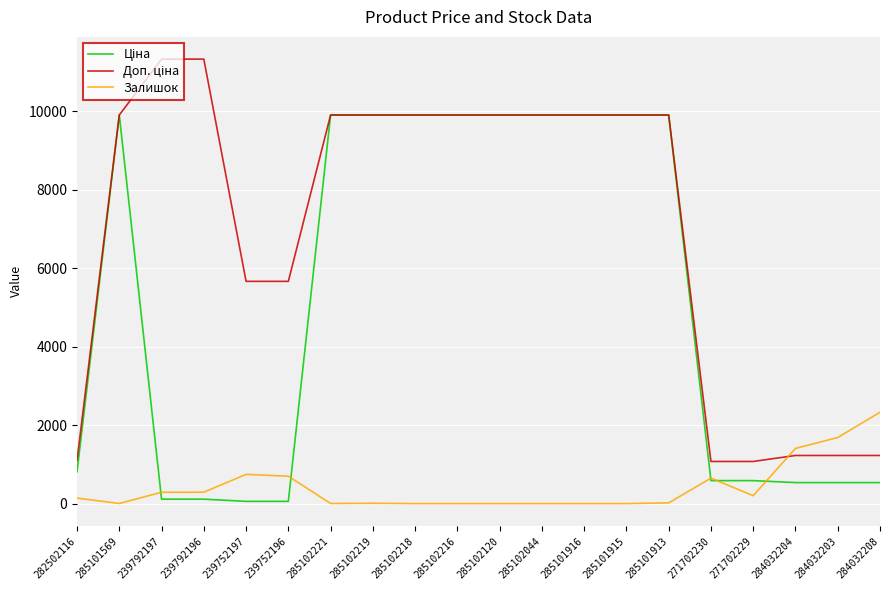

The Залишок series shows 1550.5 at 285101915. True or false?

False